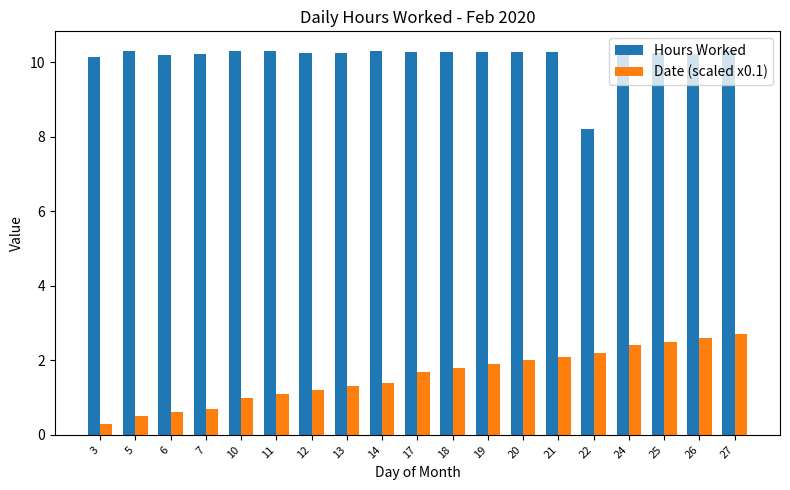

What is the maximum value for Date (scaled x0.1)?

2.7